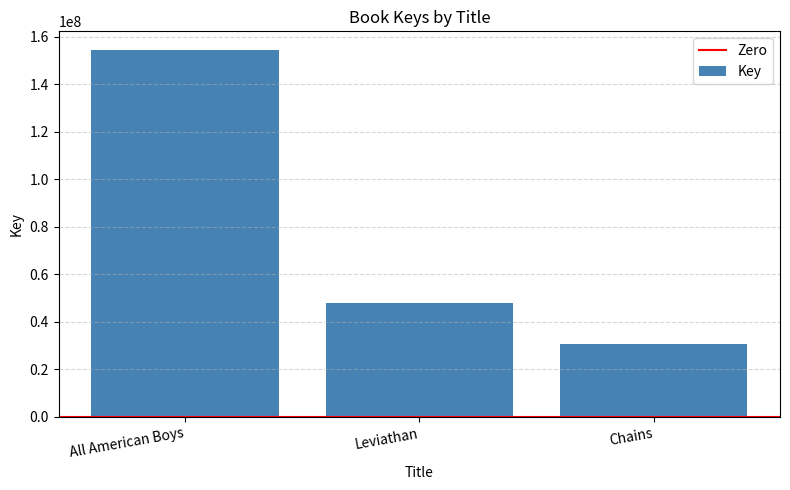

True or false: the data shows 85865765 at Leviathan.

False